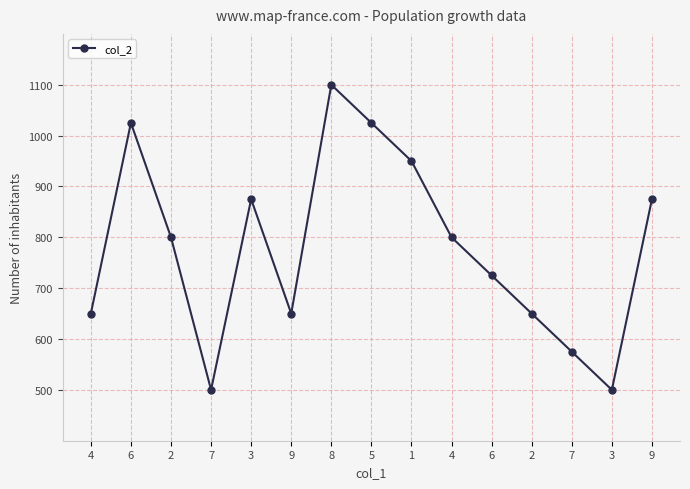

How many values are below 800?

7